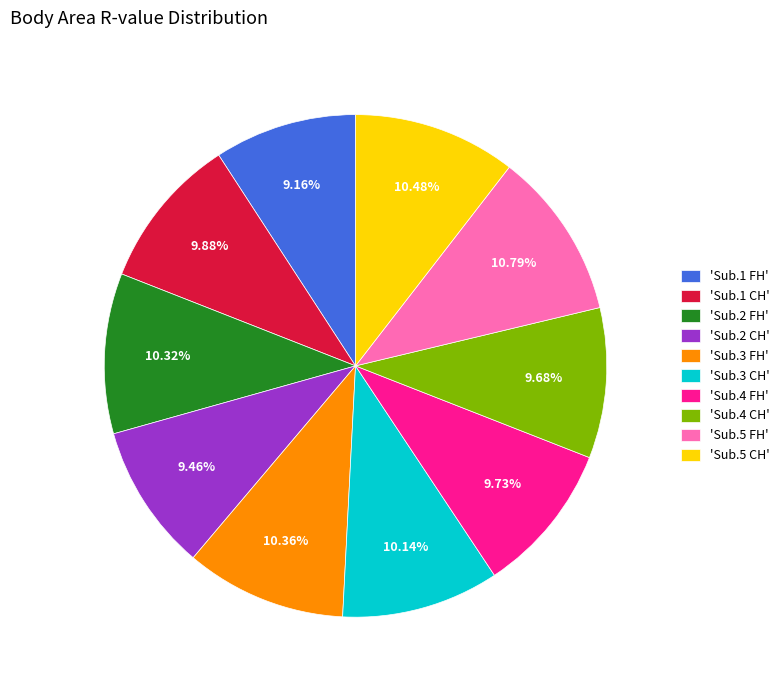

Is 'Sub.4 FH' the majority of the pie?

No